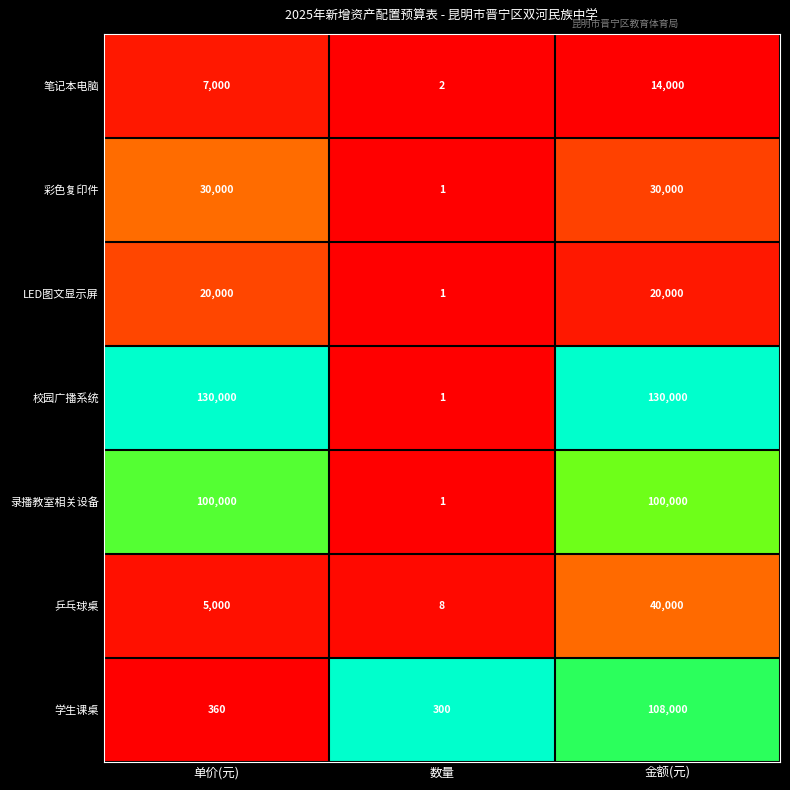

How many data points does each series have?

3